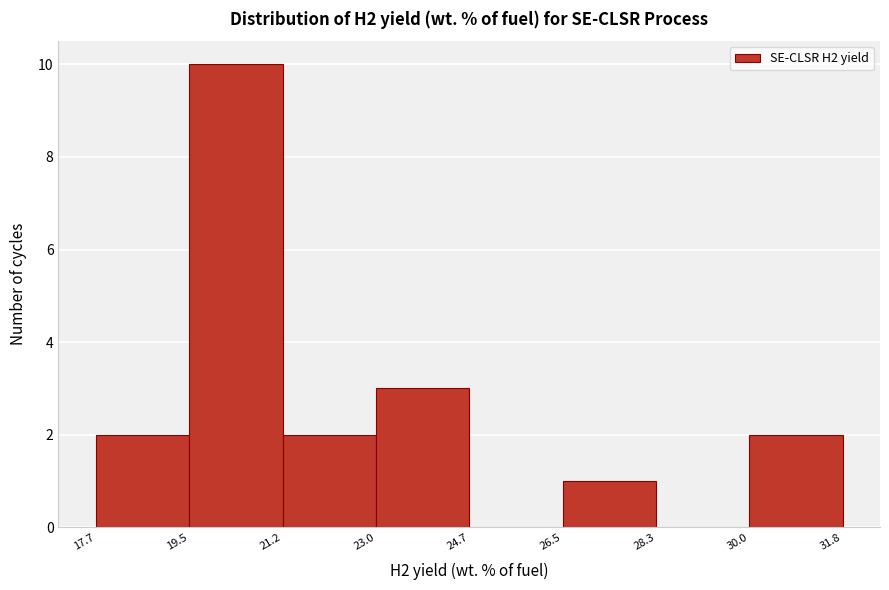

Reading left to right, transcribe this chart: for each bar, give the range it covers on the x-axis and its height. The values are not printed on the chart, so give them approximately, as read against the axis.

17.7 to 19.5: 2
19.5 to 21.2: 10
21.2 to 23.0: 2
23.0 to 24.7: 3
24.7 to 26.5: 0
26.5 to 28.3: 1
28.3 to 30.0: 0
30.0 to 31.8: 2